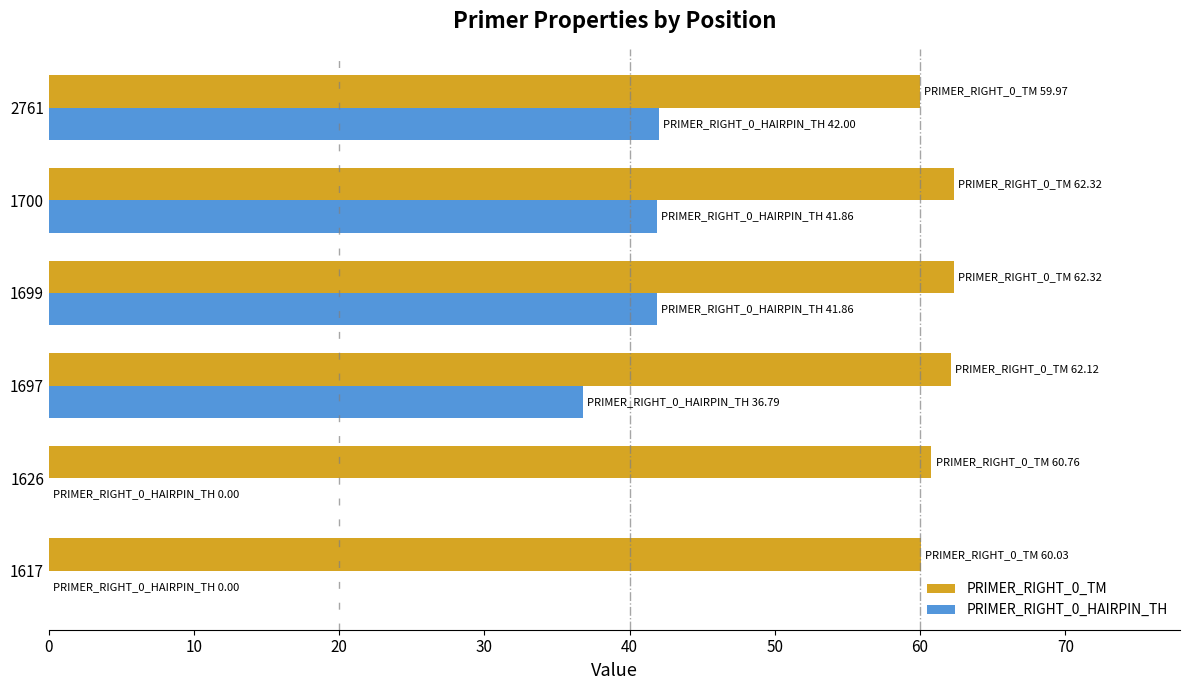

Which series changed the most between 1626 and 2761?

PRIMER_RIGHT_0_HAIRPIN_TH